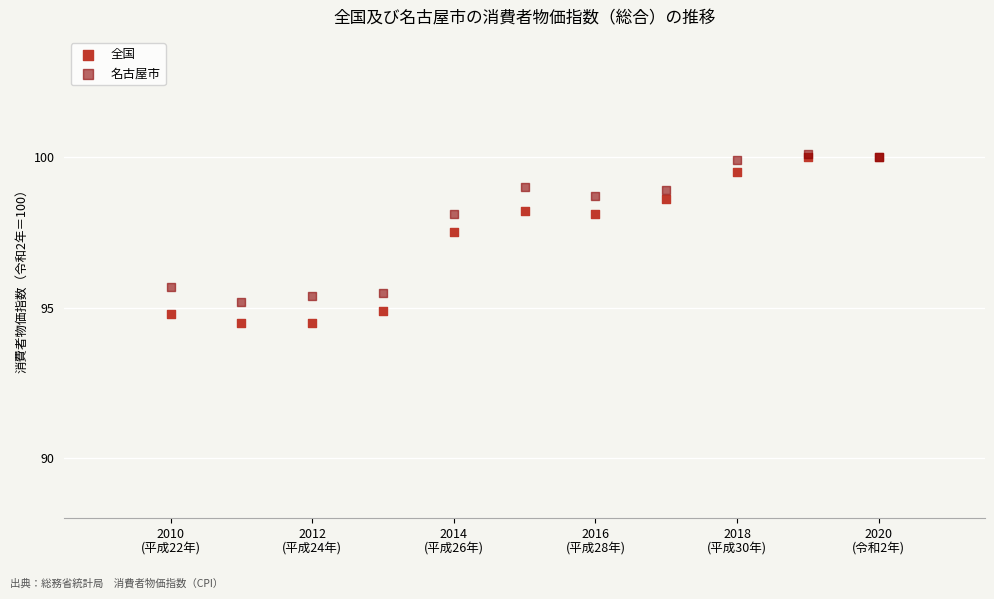

Across all series, what Y value is closest to 97?

97.5